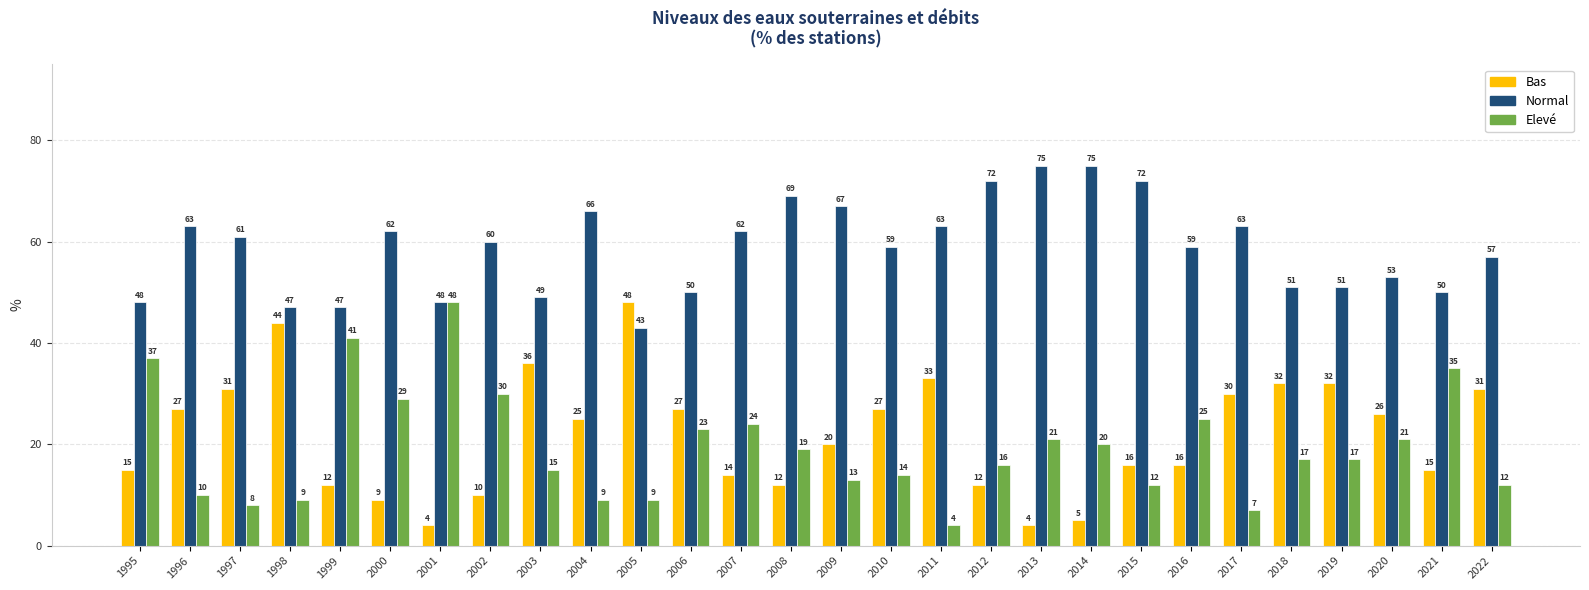

What is the greatest value displayed?

75